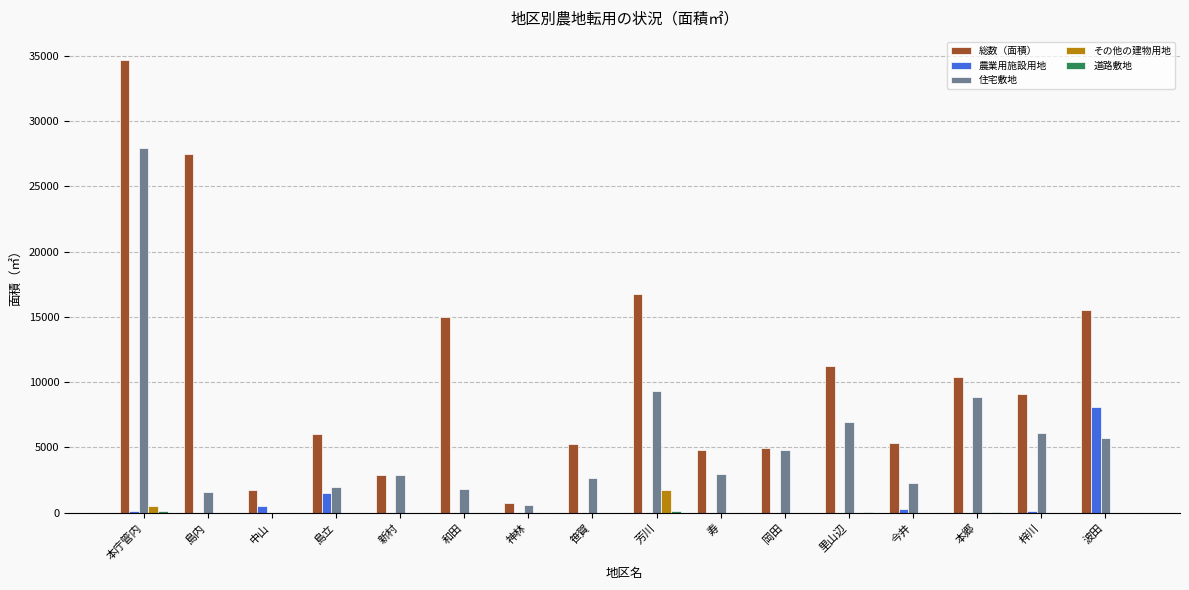

Count the number of categories in the chart.

16